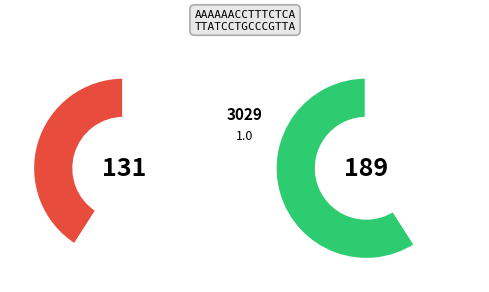

Is 5519 the majority of the pie?

No